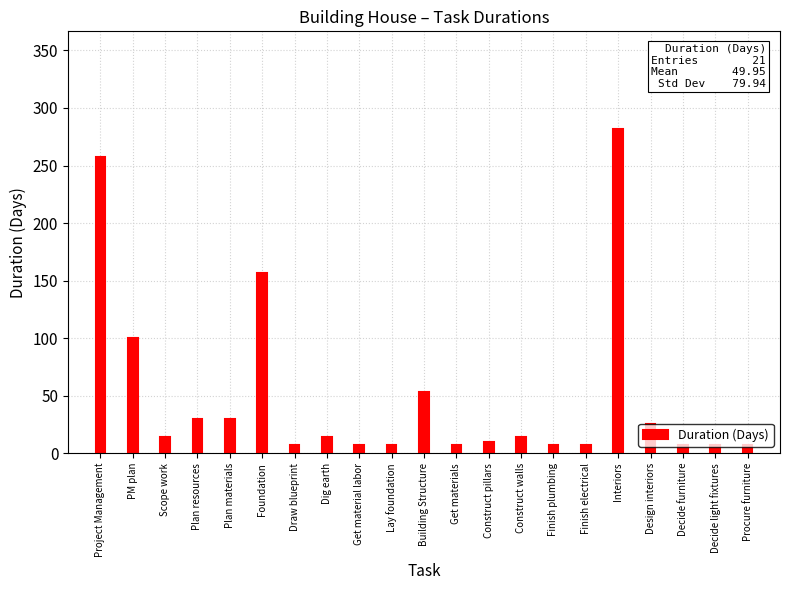

Where is the data nearest to the value 144?

Foundation